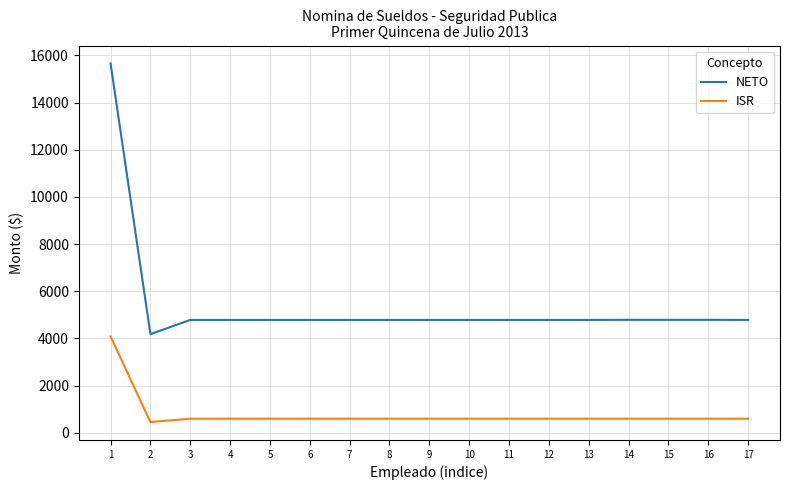

At which label does NETO reach its peak?

1